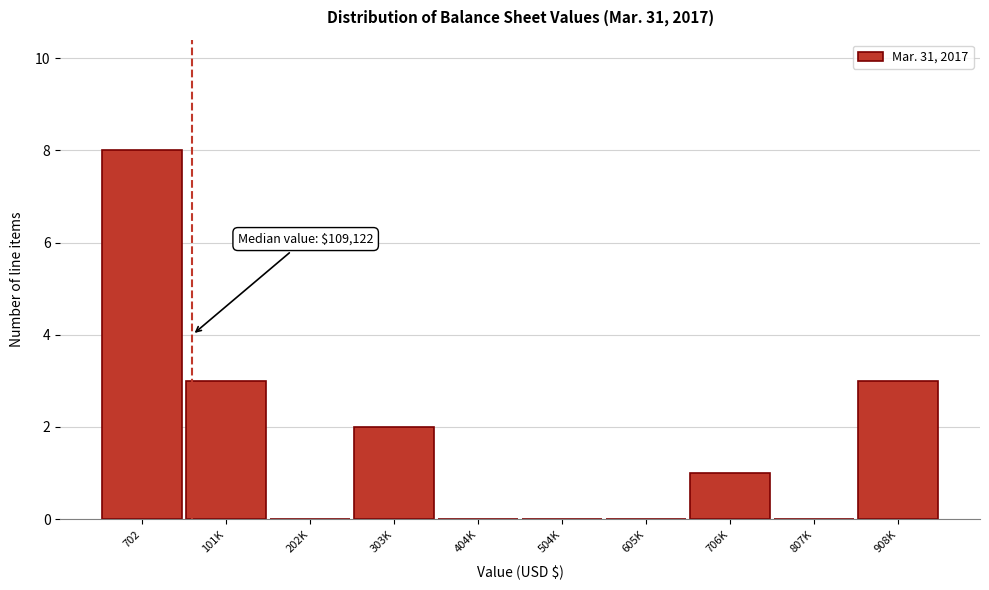

Reading left to right, extract all data points from this chart.

702=8	101K=3	202K=0	303K=2	404K=0	504K=0	605K=0	706K=1	807K=0	908K=3